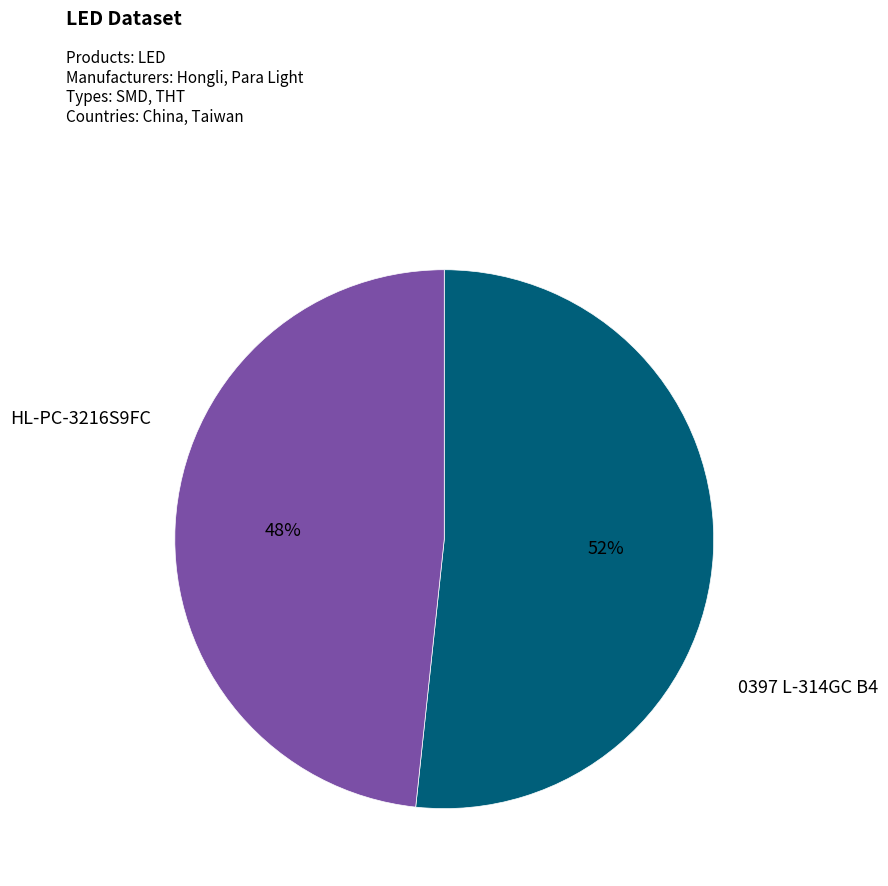

Does any single category account for the majority?

Yes